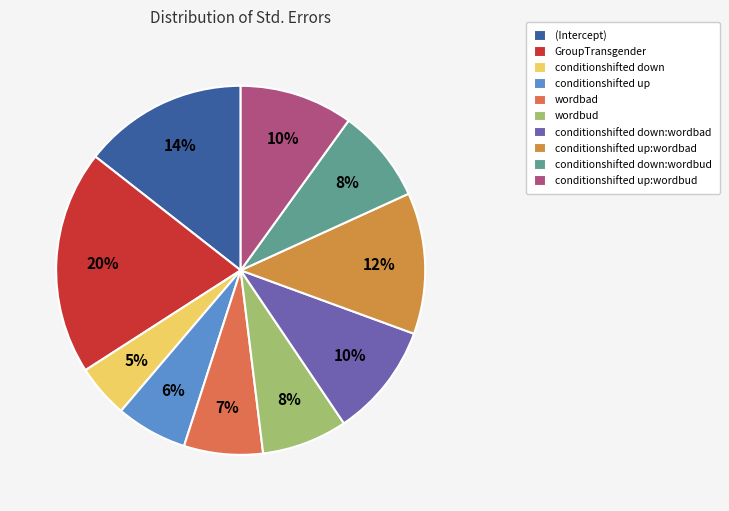

Do (Intercept) and conditionshifted up together represent more than half of the pie?

No